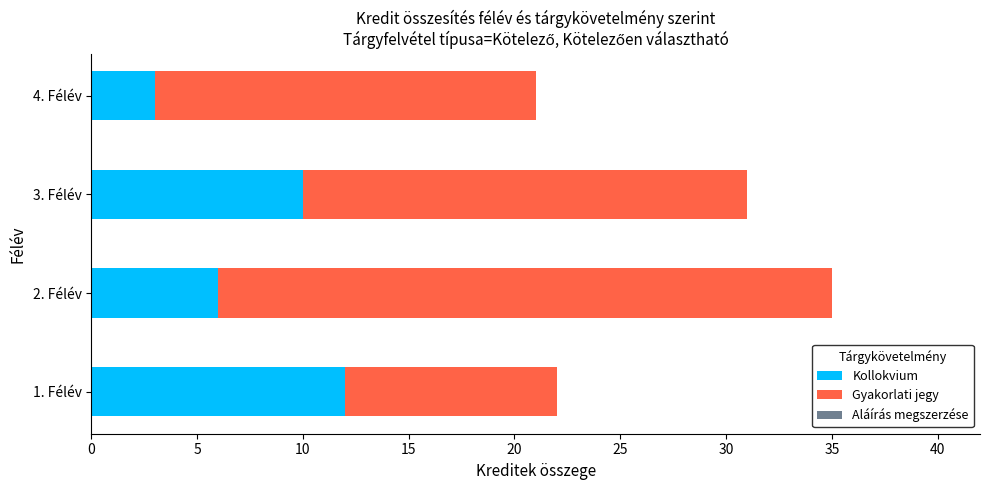

What is the total value across all series at 4. Félév?

21